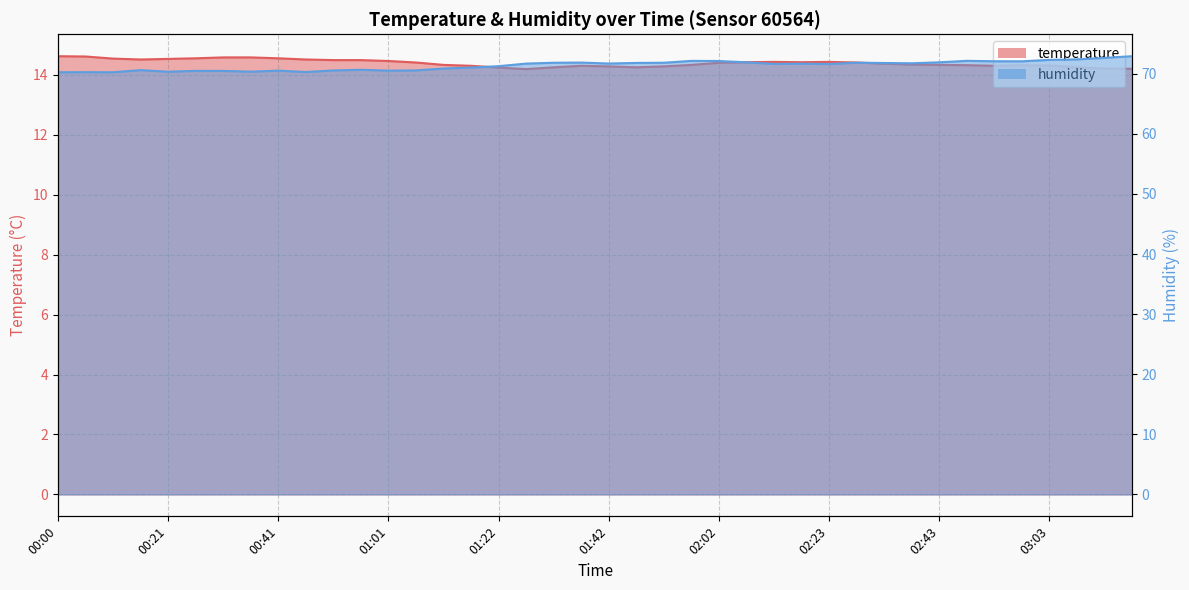

Reading left to right, what are all the values shown in this chart?

temperature: 00:00=14.6	00:05=14.6	00:10=14.5	00:15=14.5	00:21=14.5	00:26=14.6	00:31=14.6	00:36=14.6	00:41=14.6	00:46=14.5	00:51=14.5	00:56=14.5	01:01=14.5	01:06=14.4	01:12=14.3	01:17=14.3	01:22=14.2	01:27=14.2	01:32=14.2	01:37=14.3	01:42=14.3	01:47=14.2	01:52=14.3	01:57=14.3	02:02=14.4	02:07=14.4	02:13=14.4	02:18=14.4	02:23=14.4	02:28=14.4	02:33=14.4	02:38=14.3	02:43=14.3	02:48=14.3	02:53=14.3	02:58=14.3	03:03=14.3	03:08=14.2	03:13=14.2	03:18=14.2
humidity: 00:00=70.2	00:05=70.2	00:10=70.2	00:15=70.6	00:21=70.3	00:26=70.5	00:31=70.5	00:36=70.3	00:41=70.5	00:46=70.3	00:51=70.5	00:56=70.7	01:01=70.5	01:06=70.5	01:12=70.9	01:17=71.0	01:22=71.2	01:27=71.7	01:32=71.8	01:37=71.8	01:42=71.7	01:47=71.8	01:52=71.8	01:57=72.1	02:02=72.1	02:07=71.9	02:13=71.6	02:18=71.7	02:23=71.6	02:28=71.8	02:33=71.8	02:38=71.7	02:43=71.9	02:48=72.1	02:53=72.1	02:58=72.1	03:03=72.3	03:08=72.4	03:13=72.6	03:18=72.9